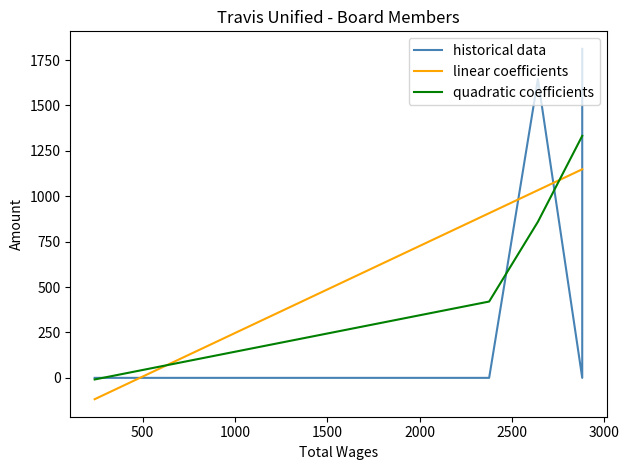

Is the value of quadratic coefficients at 1000 greater than the value of historical data at 0?

Yes